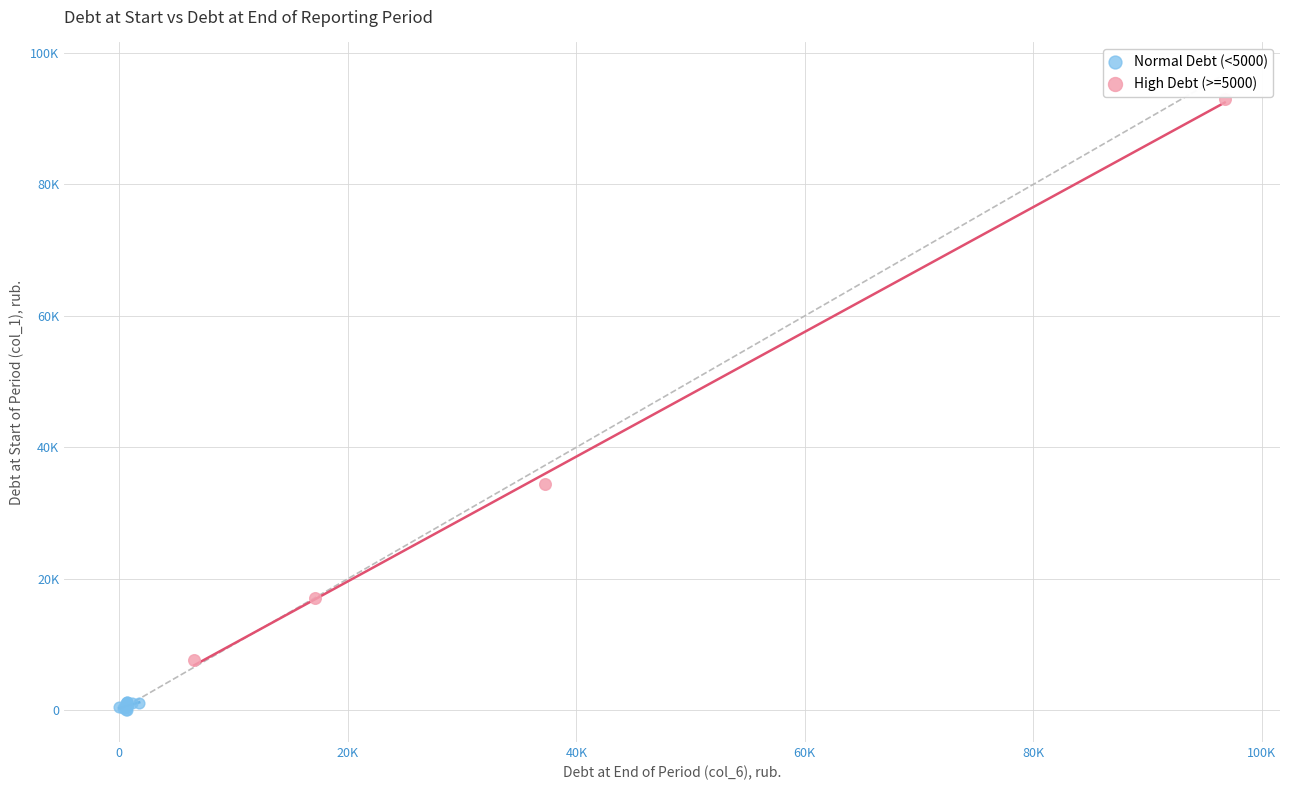

Which series reaches the minimum Y coordinate?

Normal Debt (<5000)